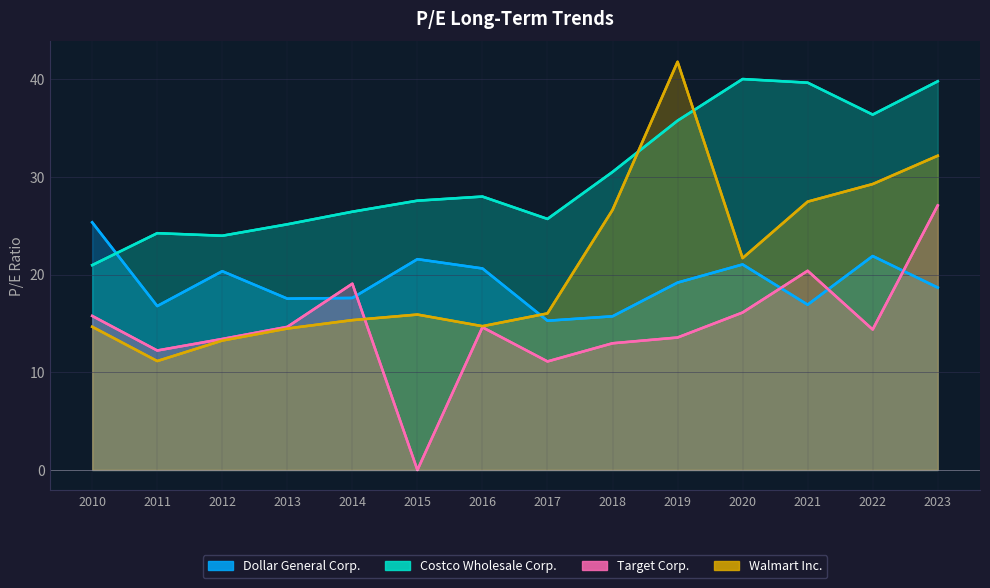

Rank the series at 2016 from lowest to highest value.

Target Corp., Walmart Inc., Dollar General Corp., Costco Wholesale Corp.